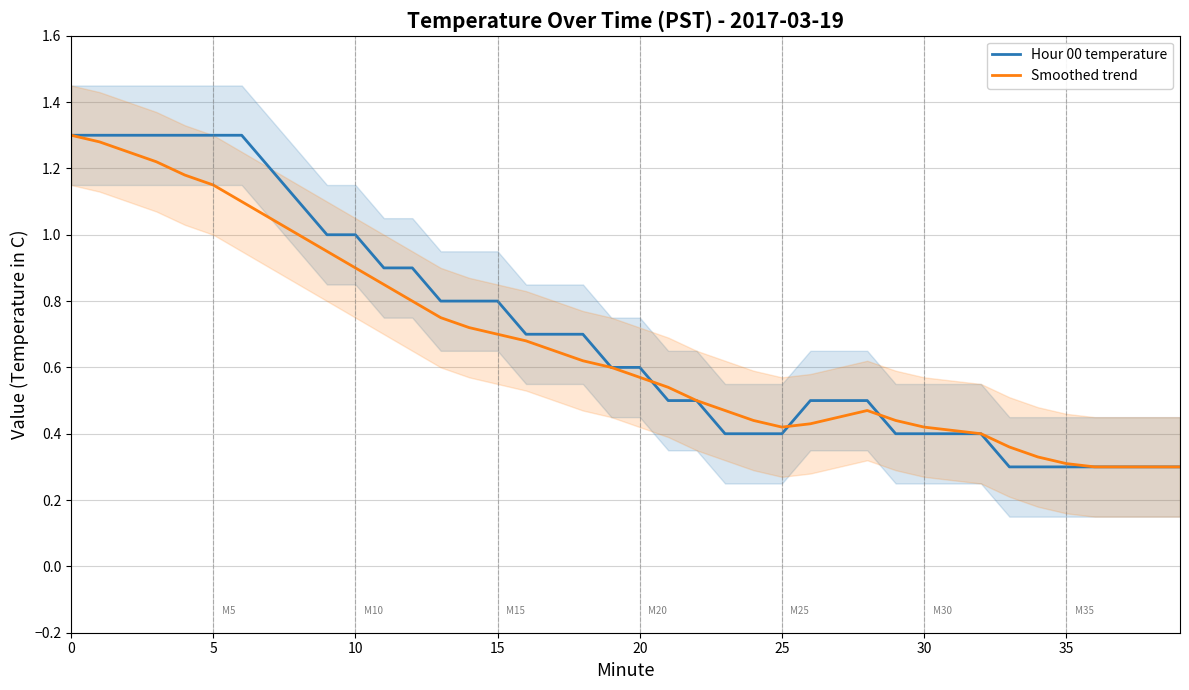

The value of Hour 00 temperature at 37 is 0.3. True or false?

True